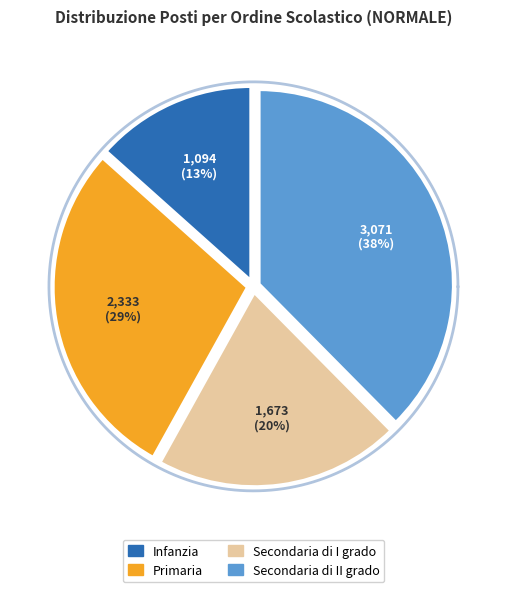

What percentage is the Secondaria di II grado slice, to the nearest percent?

38%